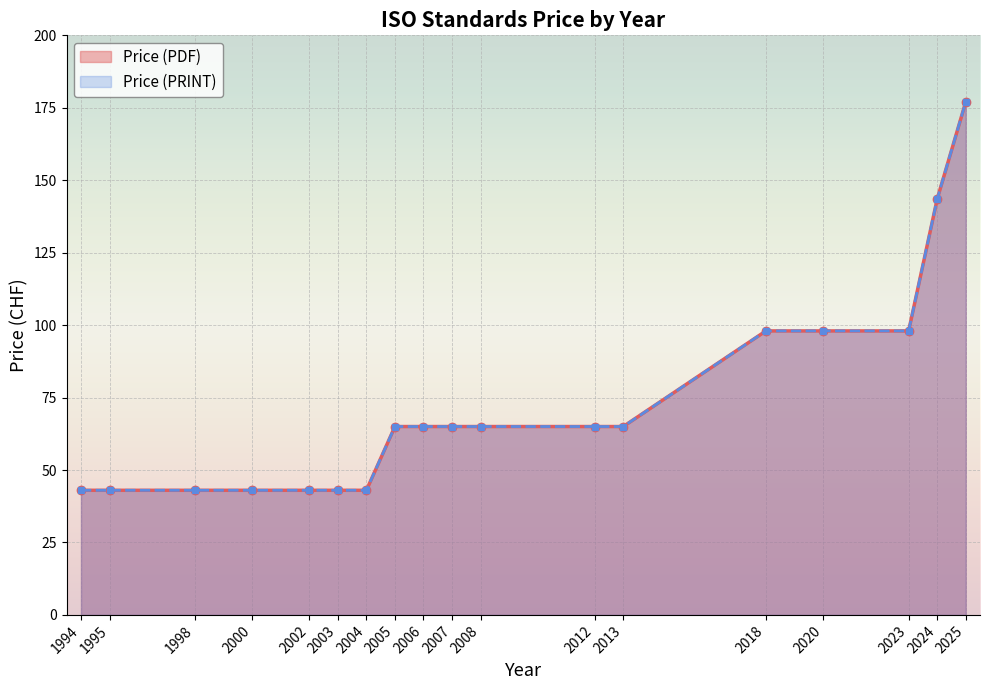

What are all the series names shown in the legend?

Price (PDF) line, Price (PRINT) line